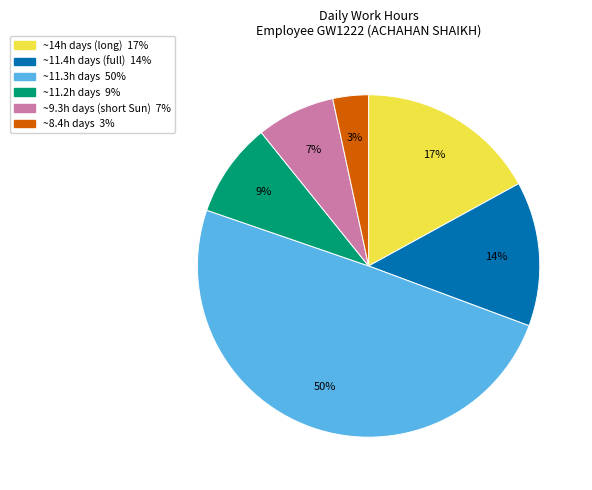

To the nearest percent, what is the average slice percentage?

17%